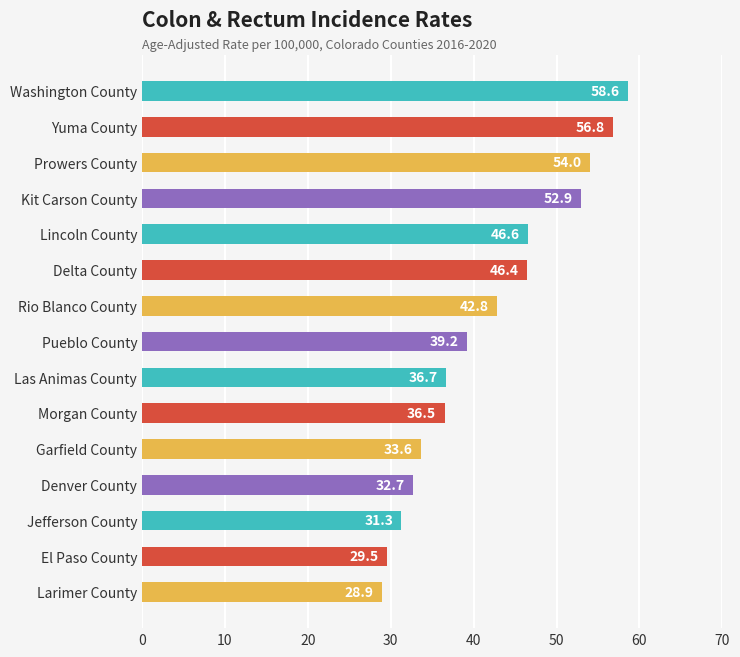

Reading bottom to top, what are all the values shown in this chart?

28.9	29.5	31.3	32.7	33.6	36.5	36.7	39.2	42.8	46.4	46.6	52.9	54.0	56.8	58.6